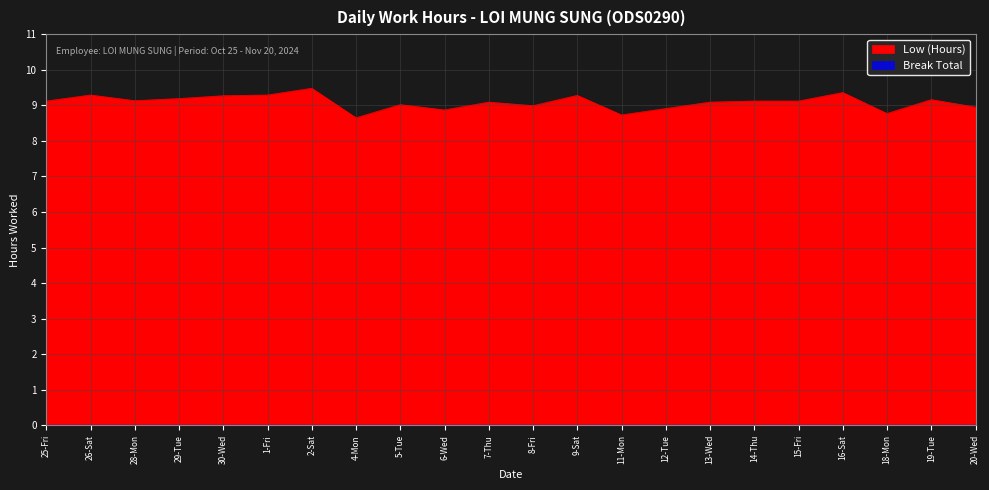

What is the difference between the values at 8-Fri and 30-Wed?

0.3